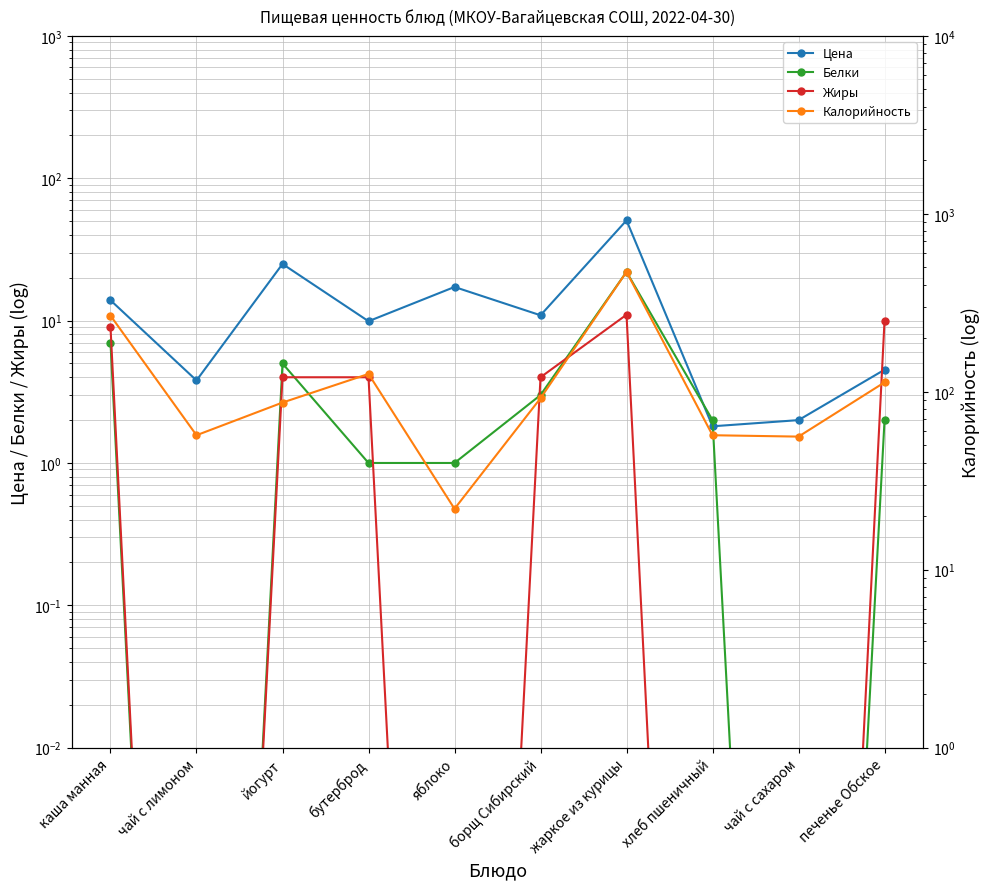

What position from the right is борщ Сибирский?

5